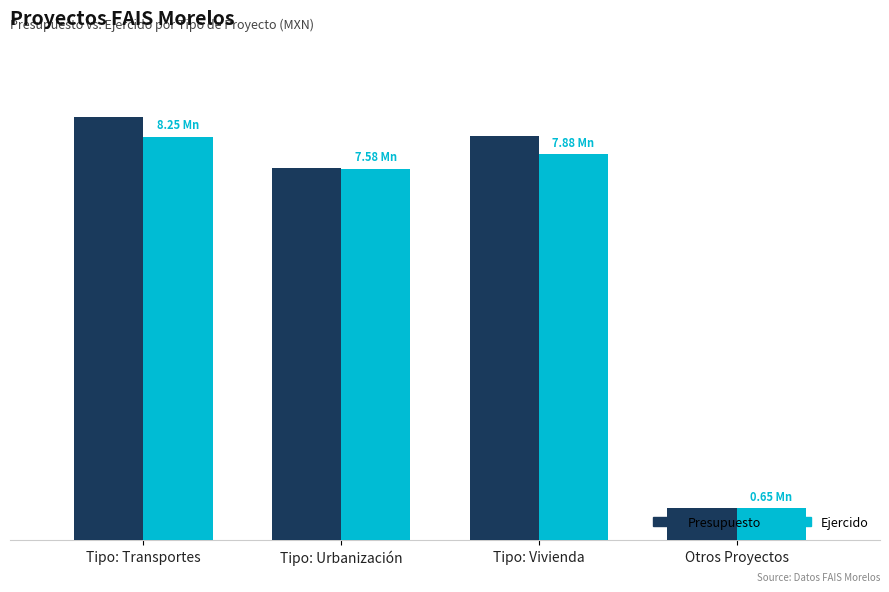

What is the average value of the Presupuesto series?

6287500.0